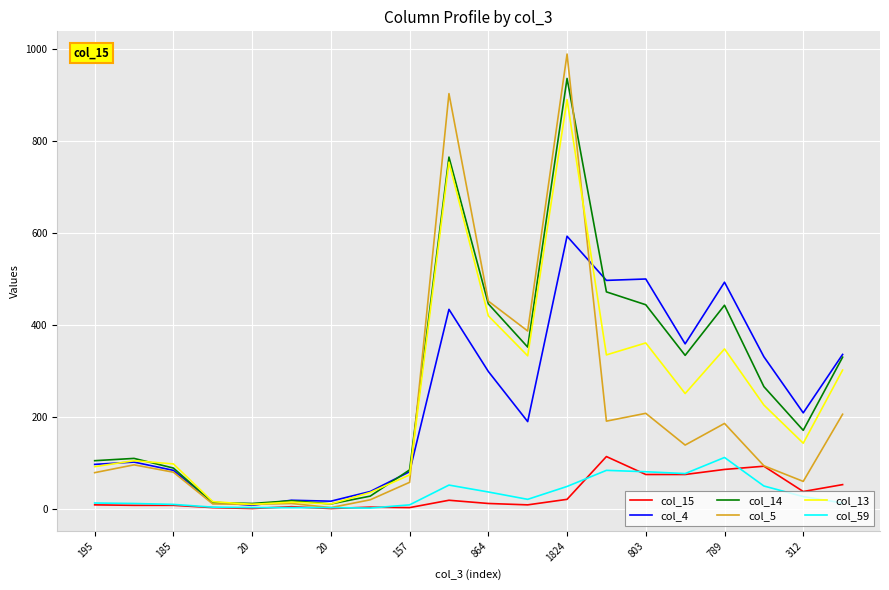

Which series has the widest spread of values?

col_5